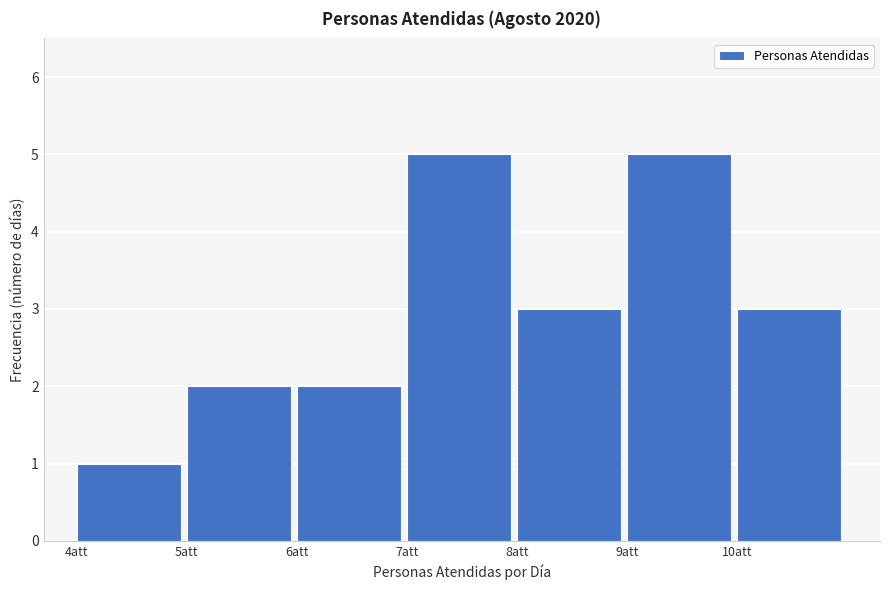

What is the height of the bar covering 4 to 5 on the x-axis? The values are not printed on the chart, so give them approximately, as read against the axis.

1